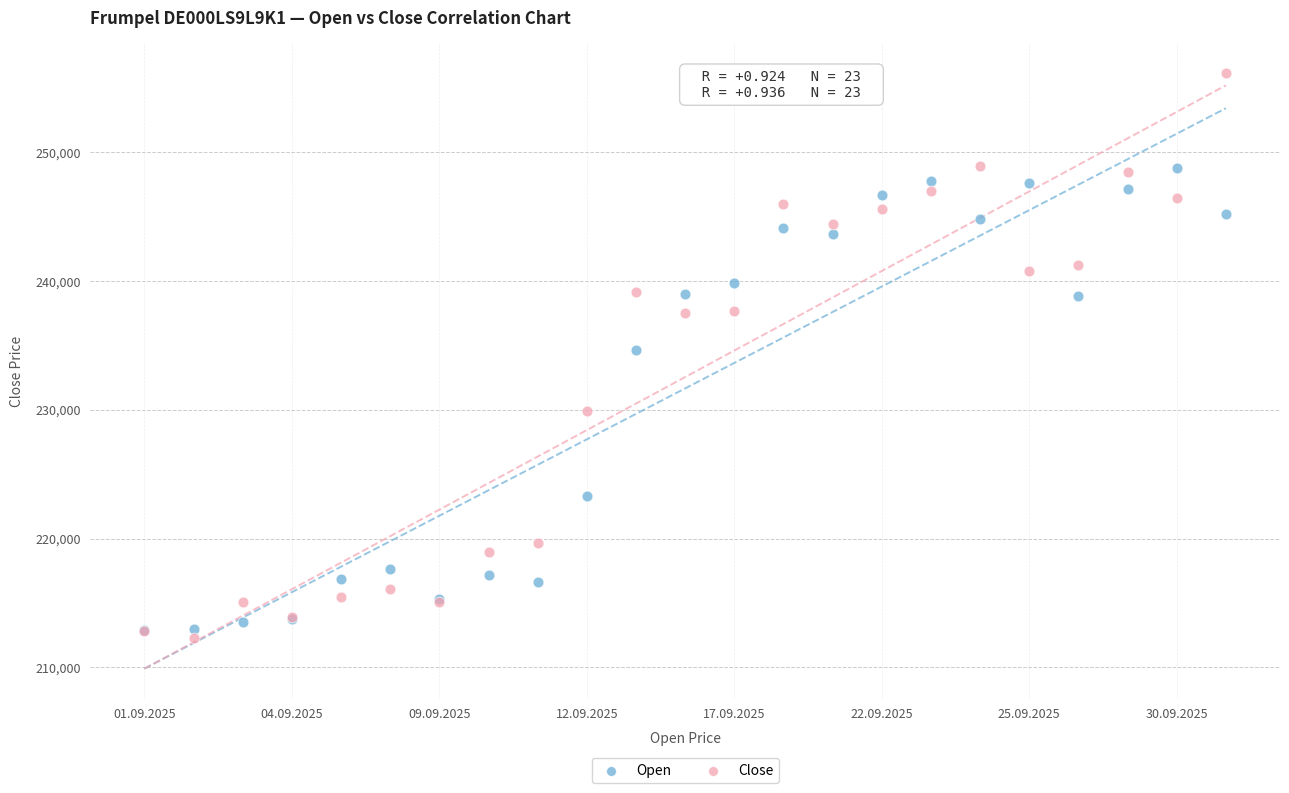

In the Open series, what Y value is closest to 230823?

234682